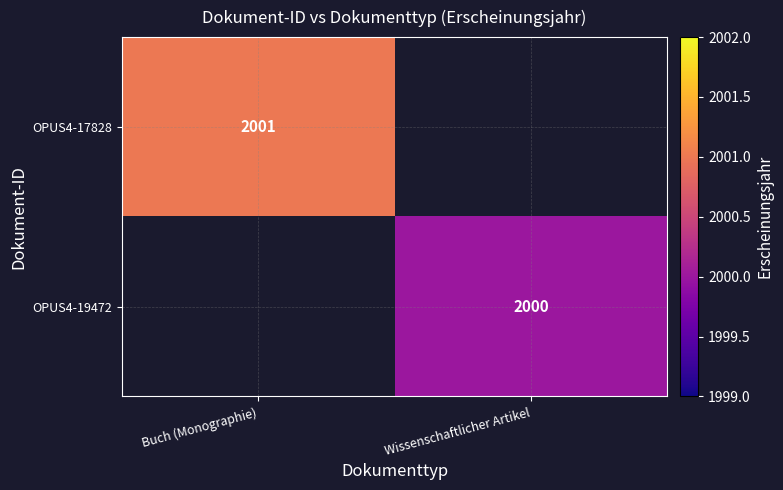

True or false: OPUS4-17828 has a value of 2001 at Buch (Monographie).

True